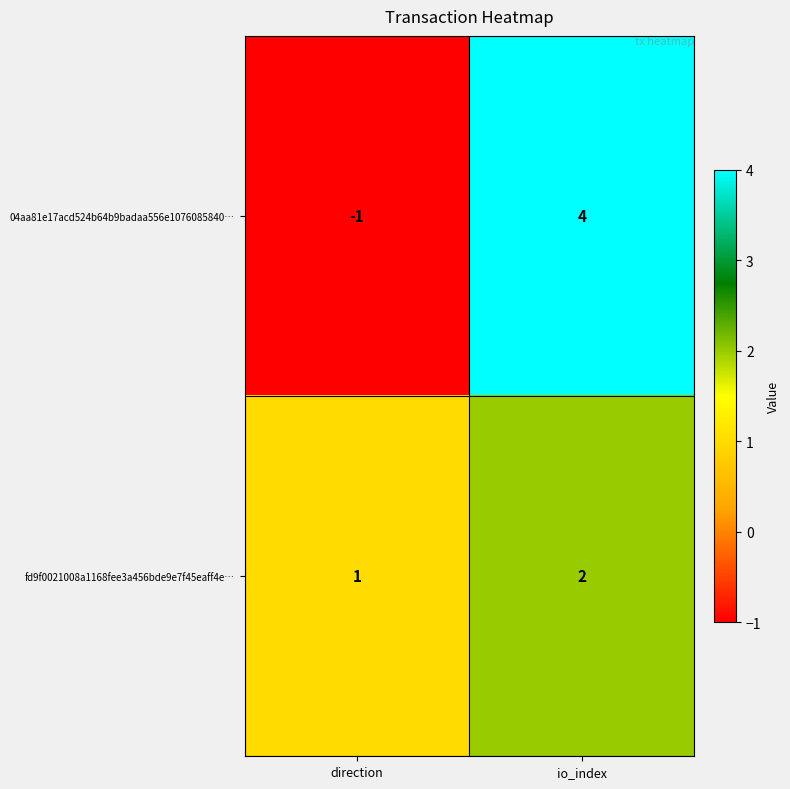

Is it true that fd9f0021008a1168fee3a456bde9e7f45eaff4e… equals 1 at io_index?

False